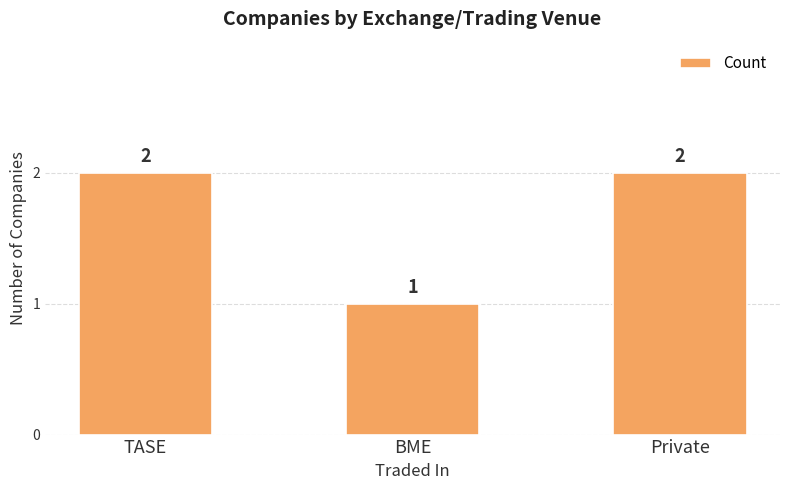

What position from the right is Private?

1